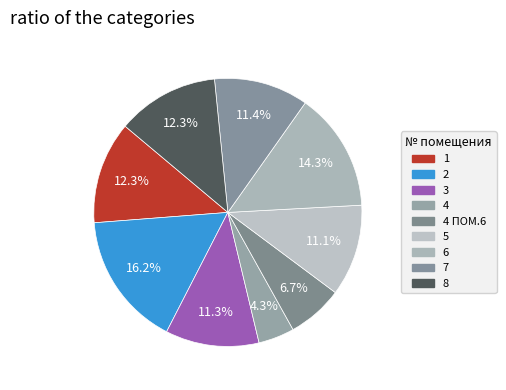

How many slices are in this pie chart?

9